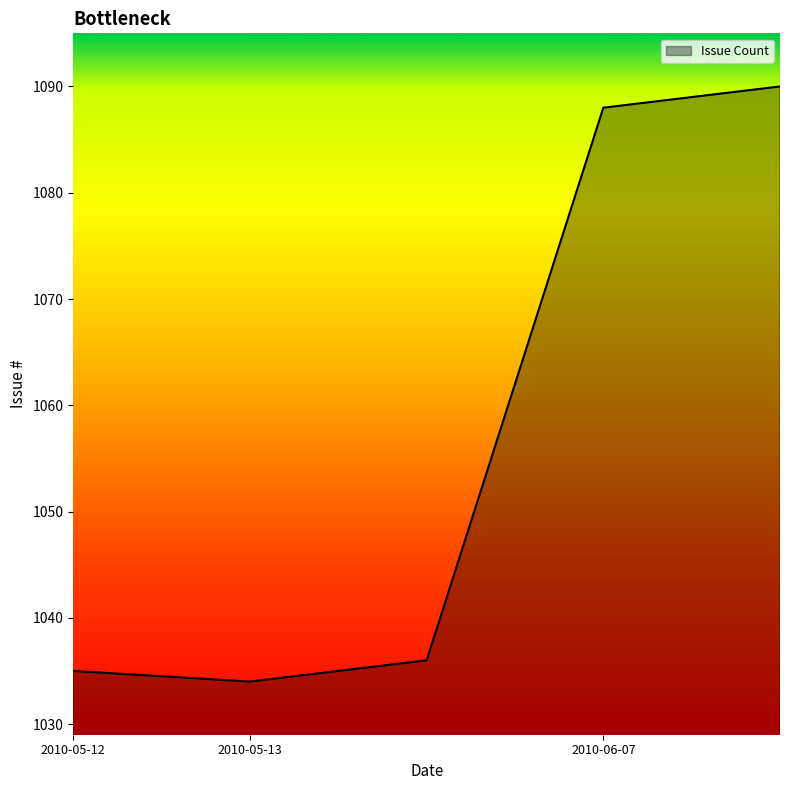

True or false: there are more than 0 points higher than both neighbors.

False